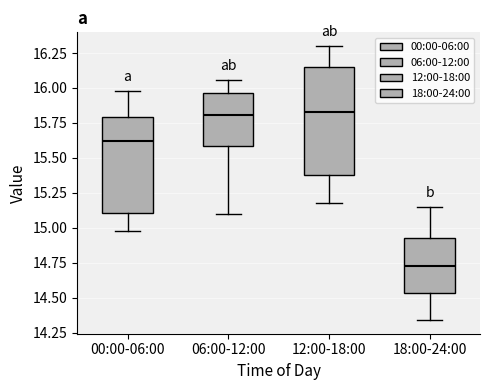

Where is the upper edge of the box for 06:00-12:00 on the y-axis? The values are not printed on the chart, so give them approximately, as read against the axis.

15.95